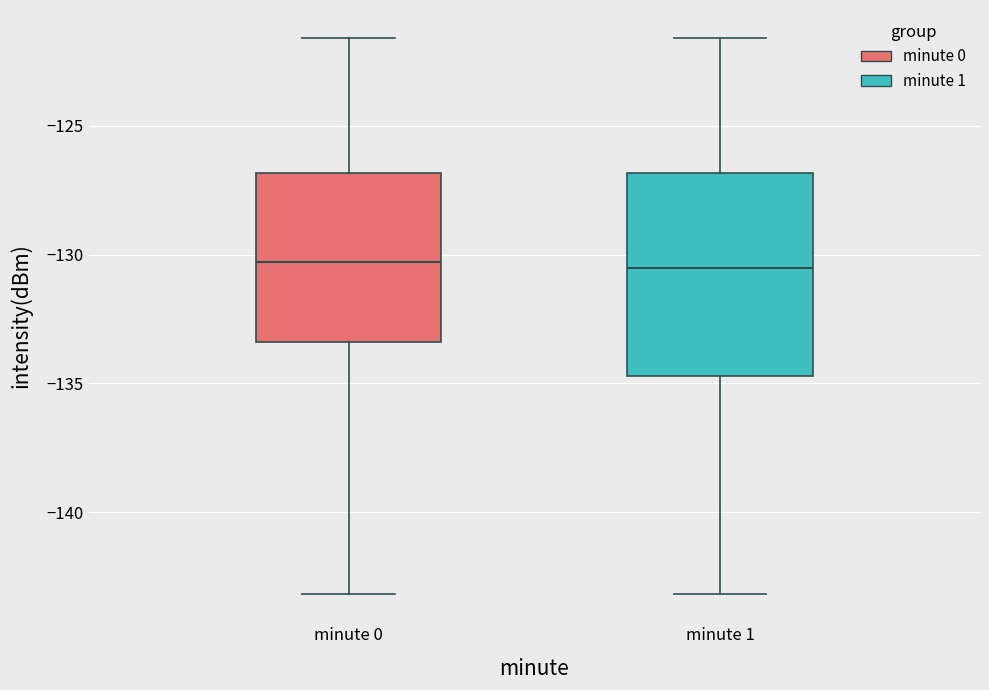

Where is the lower edge of the box for minute 1 on the y-axis? The values are not printed on the chart, so give them approximately, as read against the axis.

-134.5